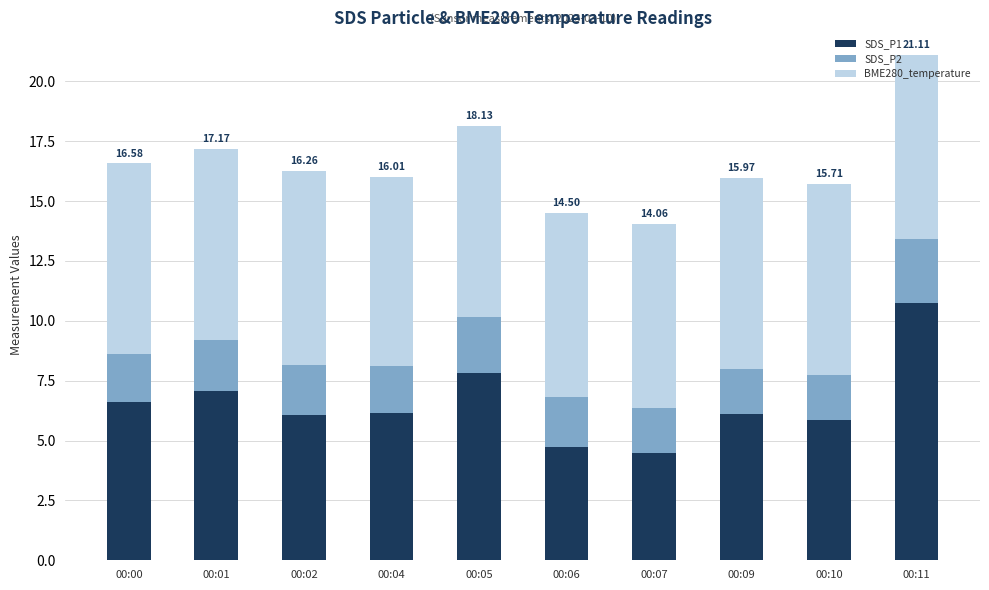

At which category is the sum across all series the highest?

00:11